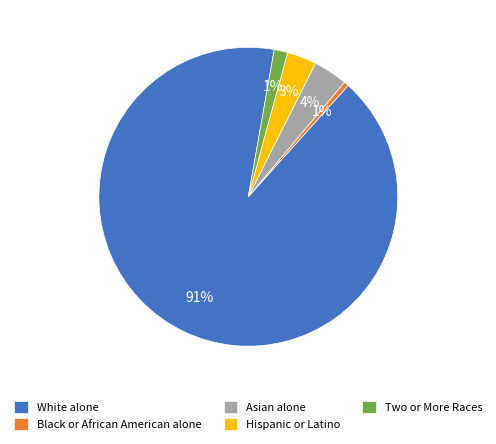

How many slices are in this pie chart?

5